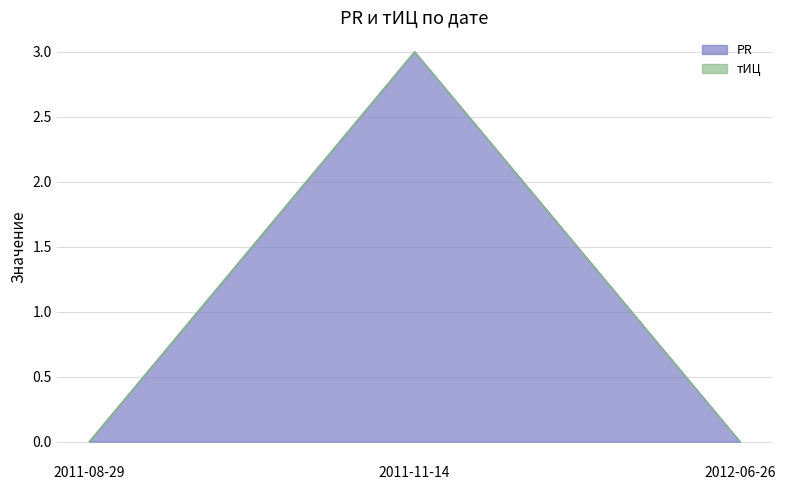

Read the value at 2011-11-14.

3